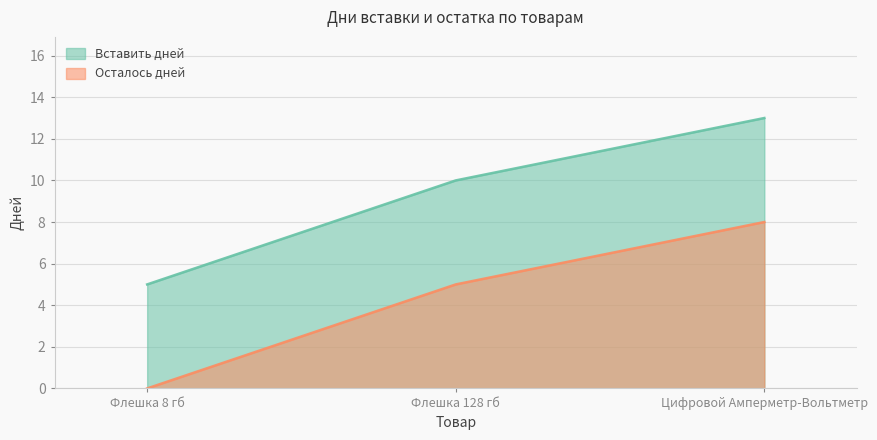

List the series in order of their peak value, highest first.

Вставить дней, Осталось дней